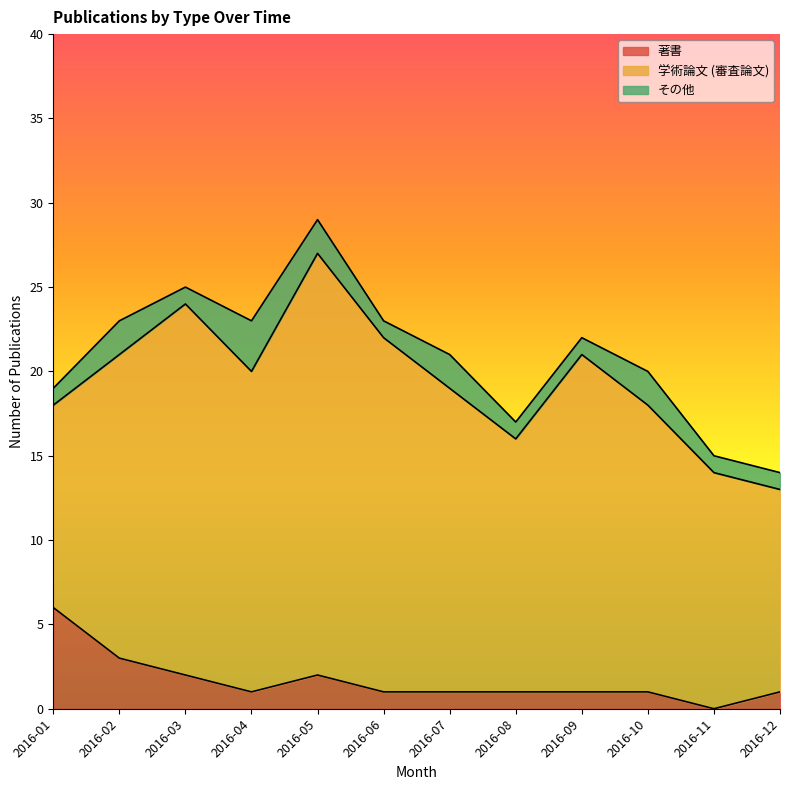

How many interior local peaks does the 学術論文 (審査論文) series have?

3